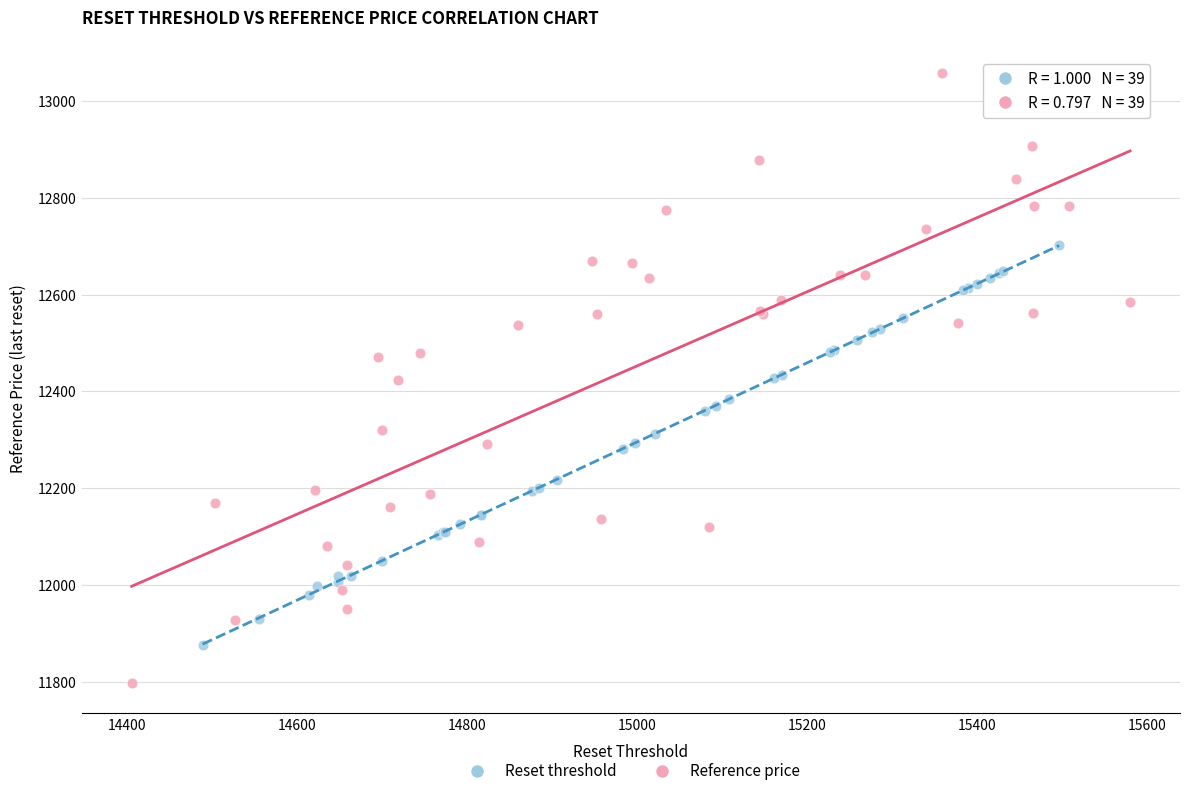

Which series reaches the minimum Y coordinate?

Reference price